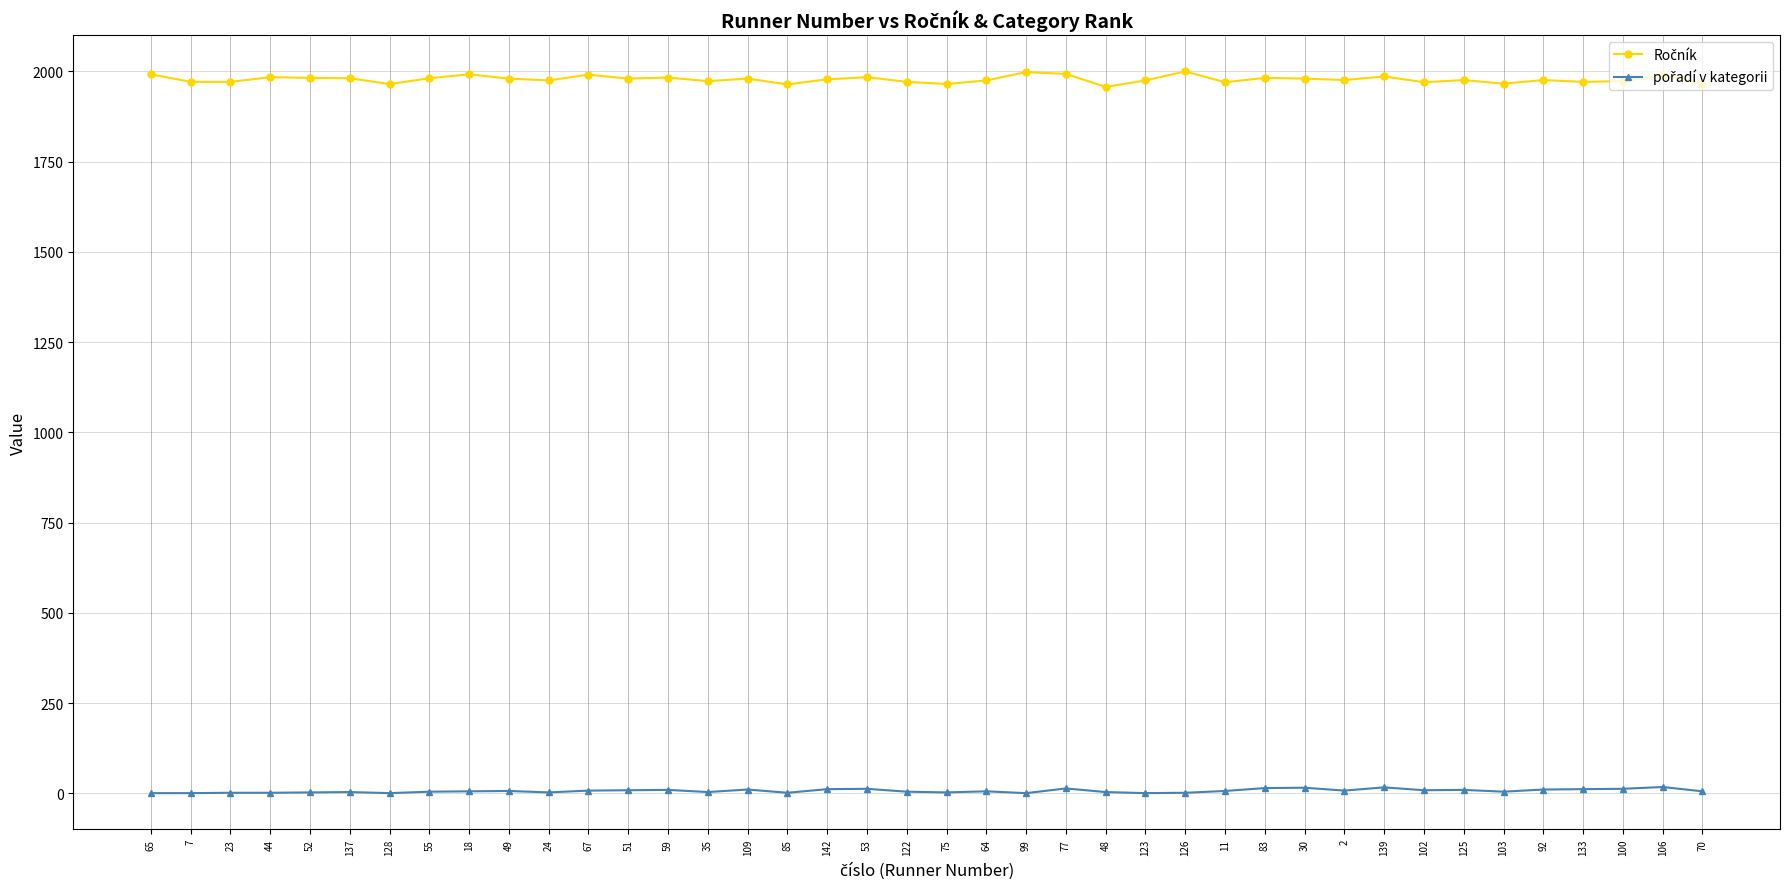

How many data points does each series have?

40